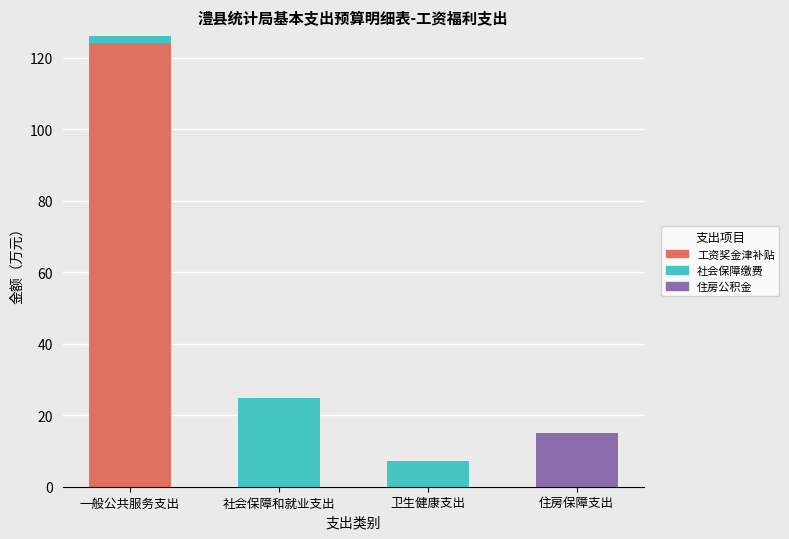

The 工资奖金津补贴 series shows 38.9 at 一般公共服务支出. True or false?

False